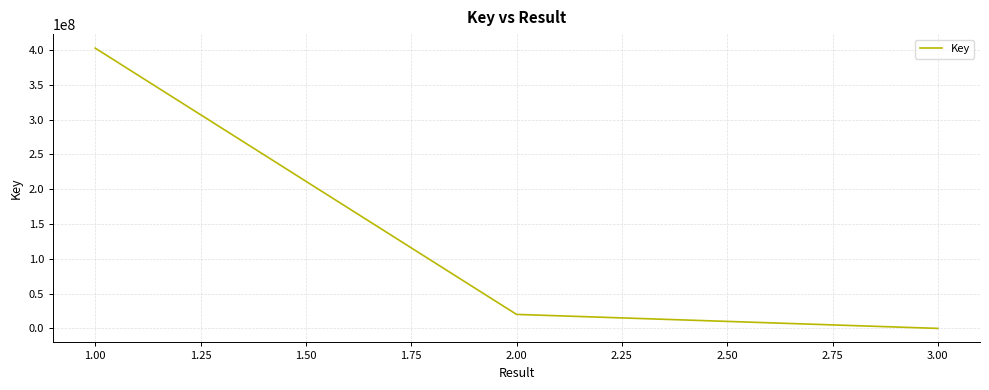

List the labels in order of value, smallest first.

3.00, 2.00, 1.00